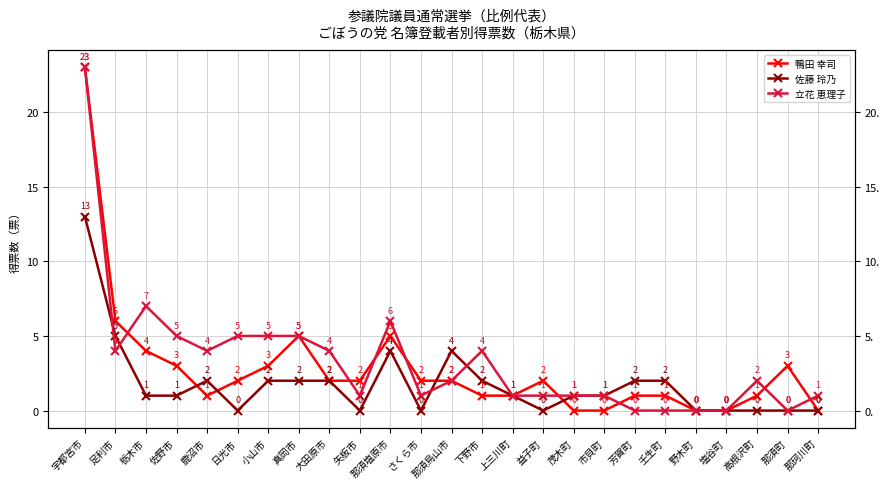

Count the number of categories in the chart.

25